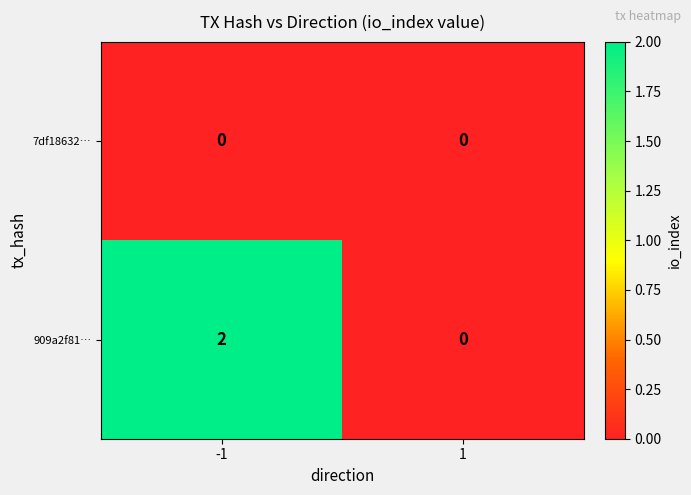

The value of 7df18632… at 1 is 0. True or false?

True